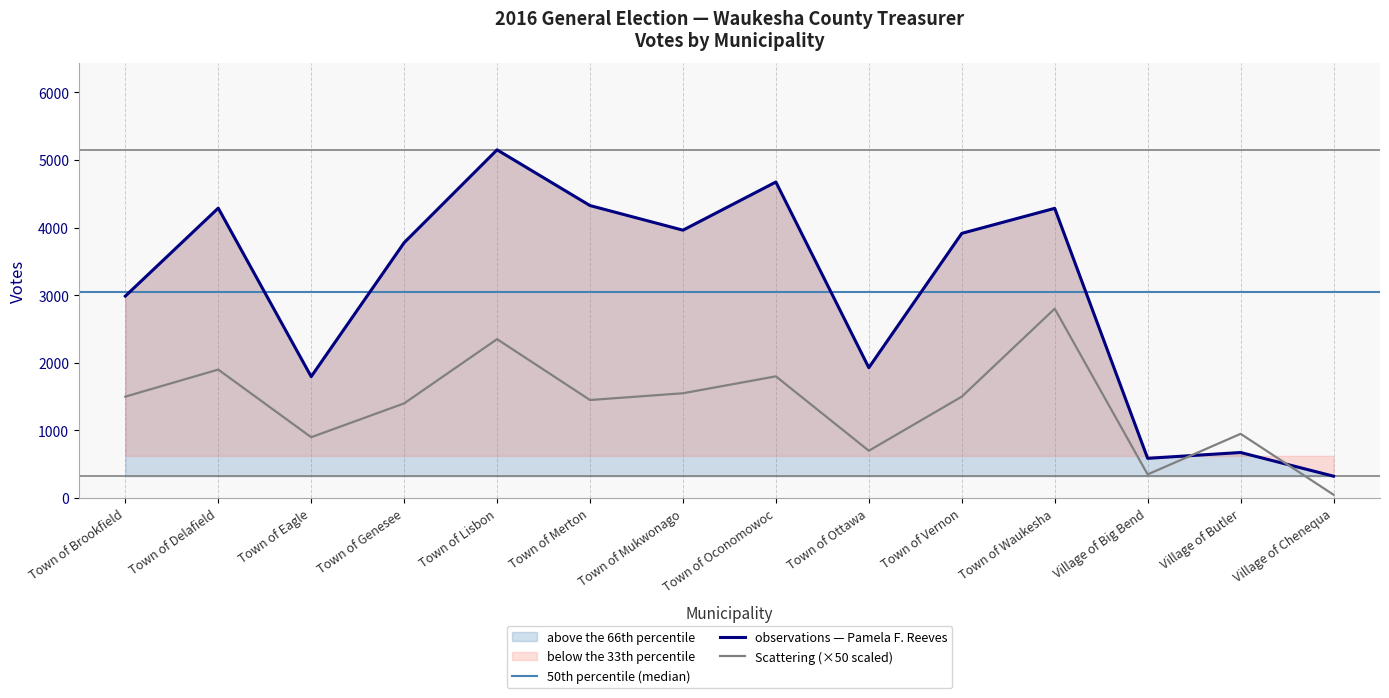

What value does the observations — Pamela F. Reeves series have at Town of Waukesha?

4284